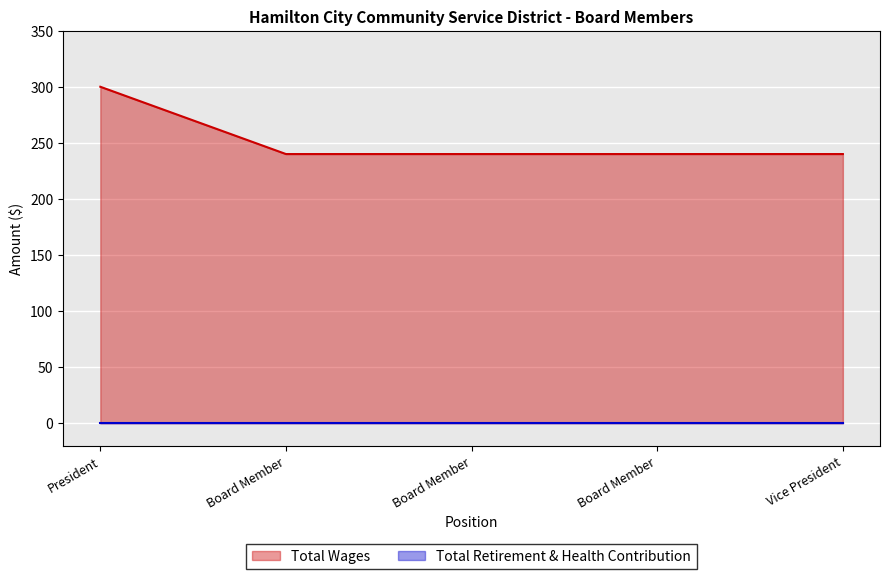

The value at President is 139. True or false?

False